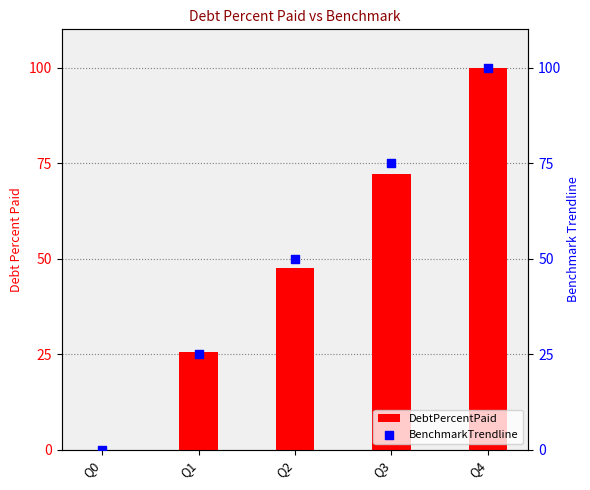

Which series has the largest Y range (max minus min)?

DebtPercentPaid